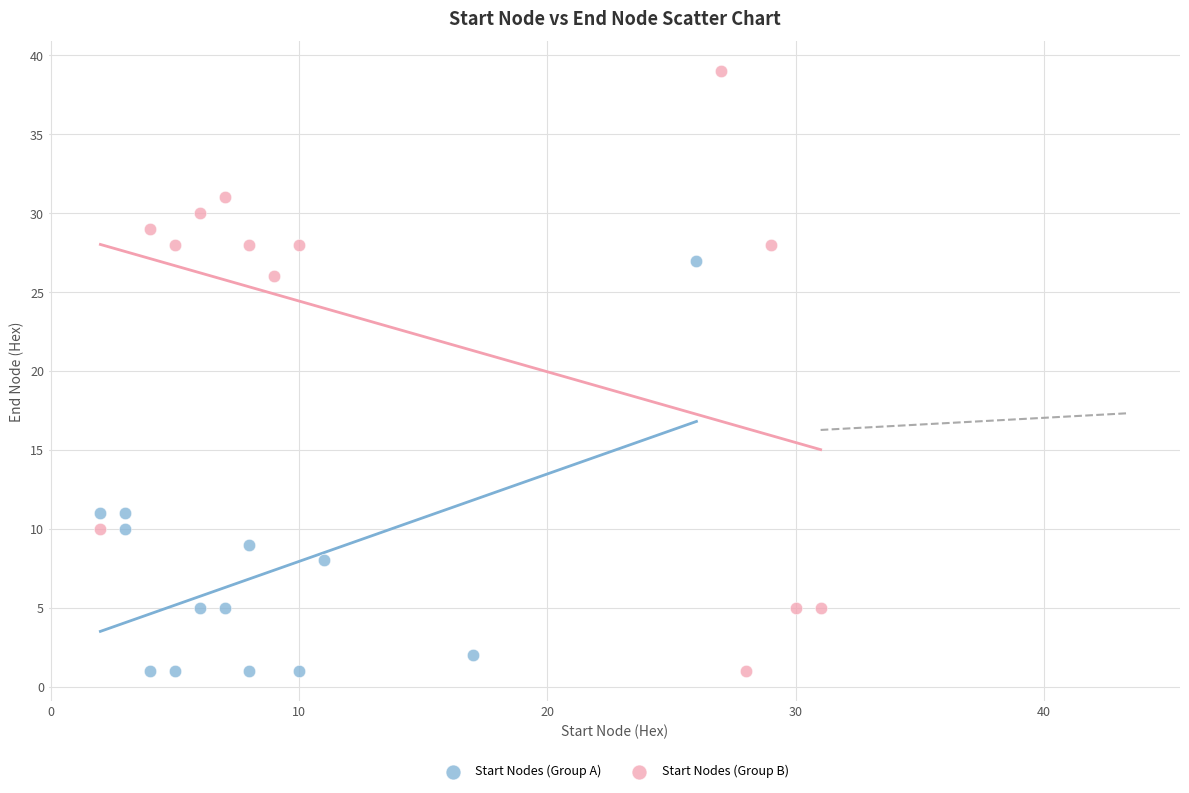

Which series has the largest Y range (max minus min)?

Start Nodes (Group B)